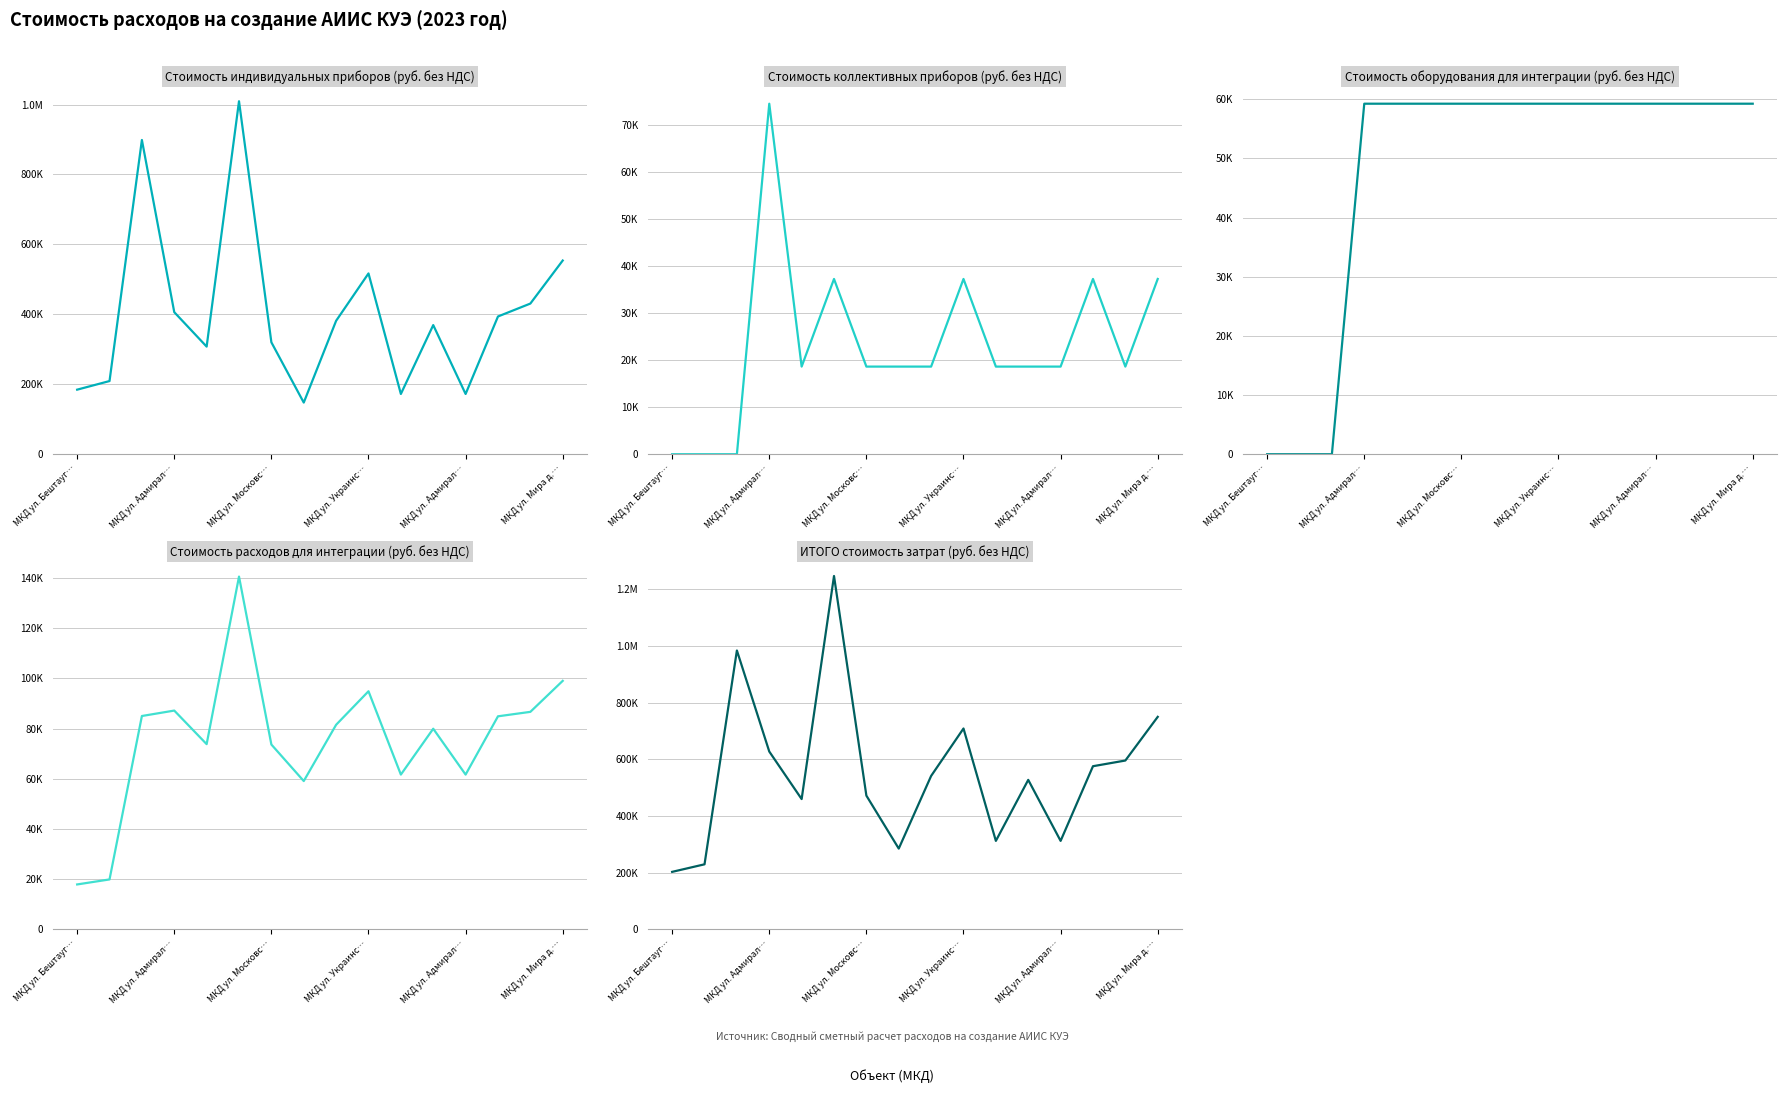

List the series in order of their peak value, lowest first.

Стоимость оборудования для интеграции (руб. без НДС), Стоимость коллективных приборов (руб. без НДС), Стоимость расходов для интеграции (руб. без НДС), Стоимость индивидуальных приборов (руб. без НДС), ИТОГО стоимость затрат (руб. без НДС)